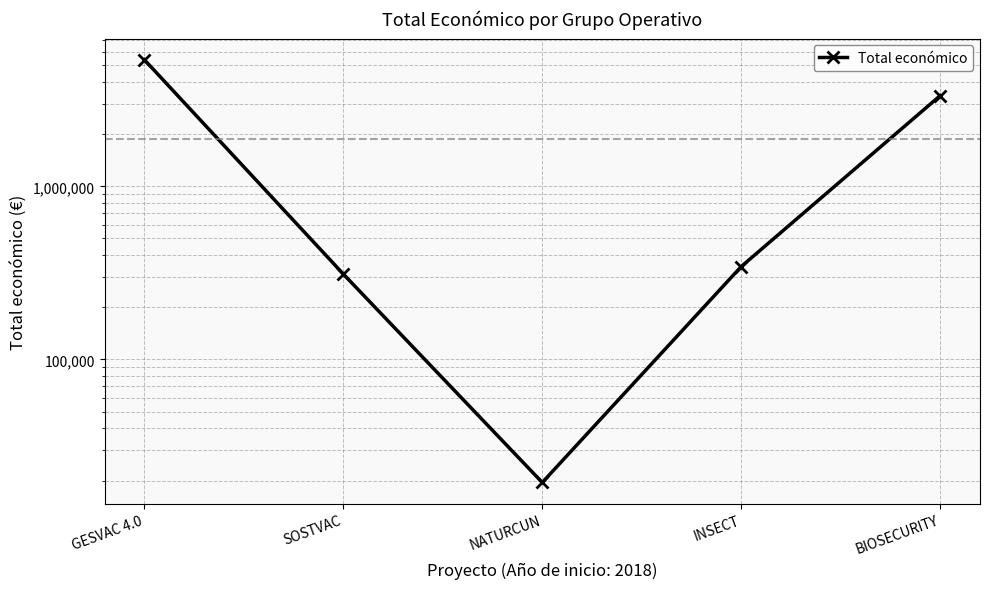

At which label does the data first exceed 344243?

GESVAC 4.0